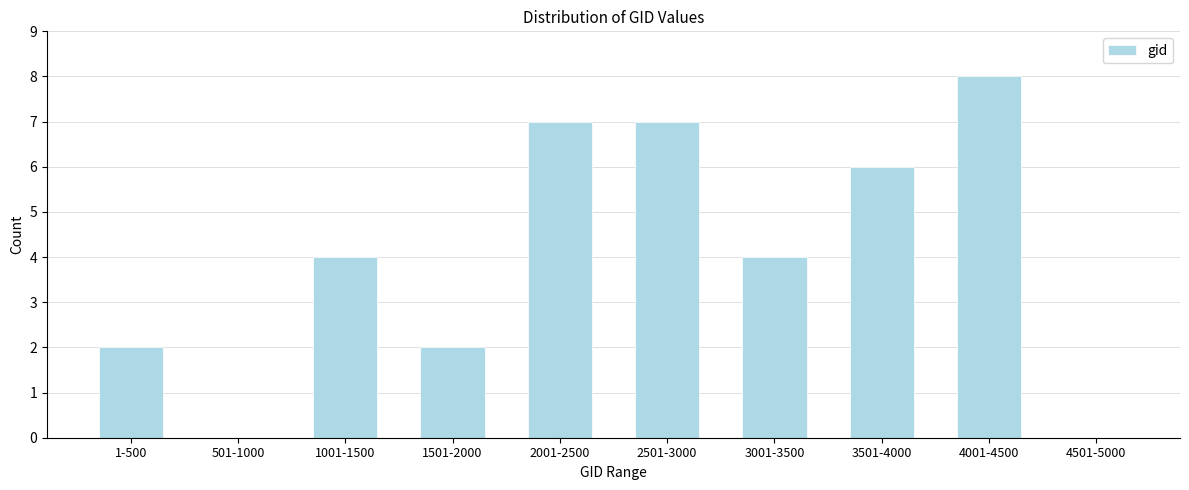

Reading left to right, list all the values displayed in this chart.

1-500=2	501-1000=0	1001-1500=4	1501-2000=2	2001-2500=7	2501-3000=7	3001-3500=4	3501-4000=6	4001-4500=8	4501-5000=0